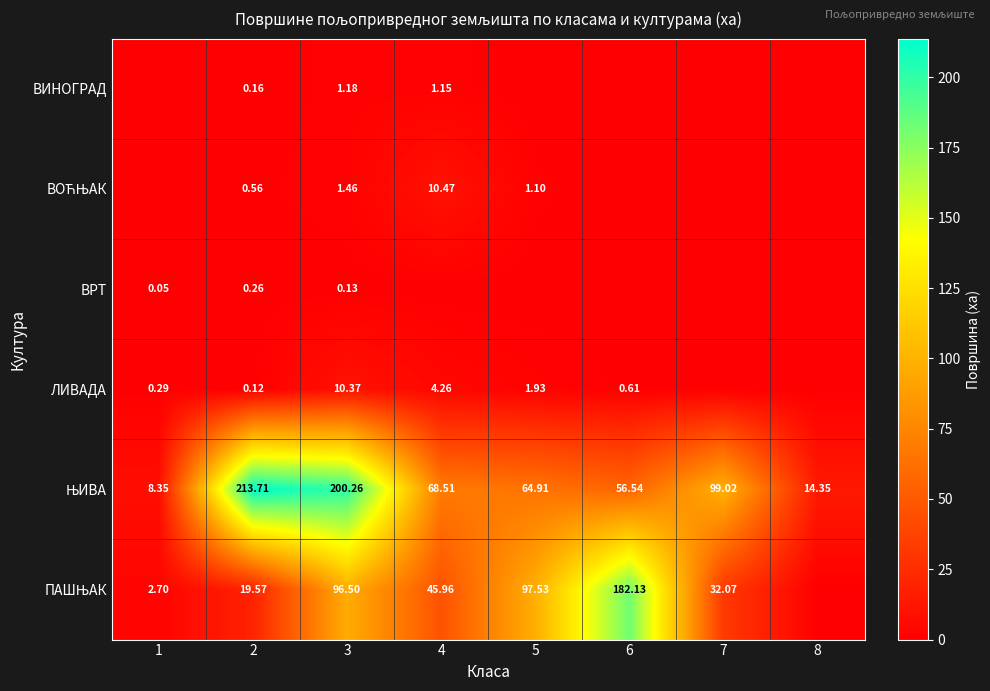

What is the average value of the ВИНОГРАД series?

0.3